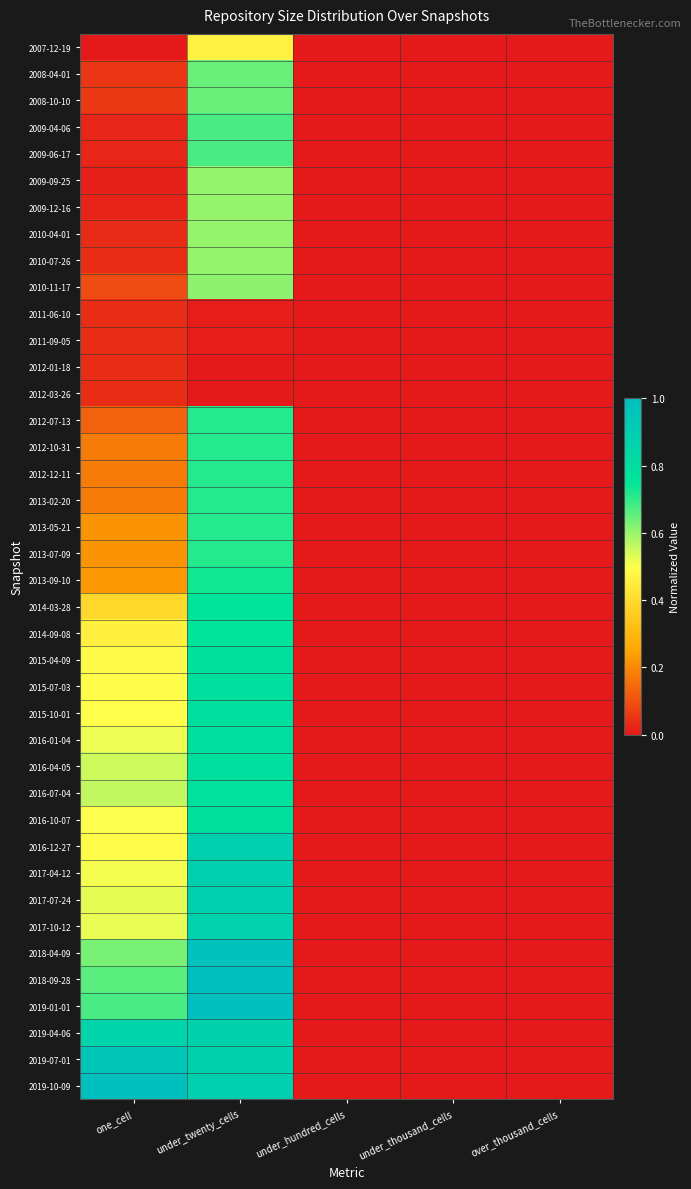

Reading left to right, what are all the values shown in this chart?

2007-12-19: one_cell=0.0	under_twenty_cells=0.5	under_hundred_cells=0.0	under_thousand_cells=0.0	over_thousand_cells=0.0
2008-04-01: one_cell=0.1	under_twenty_cells=0.6	under_hundred_cells=0.0	under_thousand_cells=0.0	over_thousand_cells=0.0
2008-10-10: one_cell=0.1	under_twenty_cells=0.6	under_hundred_cells=0.0	under_thousand_cells=0.0	over_thousand_cells=0.0
2009-04-06: one_cell=0.0	under_twenty_cells=0.7	under_hundred_cells=0.0	under_thousand_cells=0.0	over_thousand_cells=0.0
2009-06-17: one_cell=0.0	under_twenty_cells=0.7	under_hundred_cells=0.0	under_thousand_cells=0.0	over_thousand_cells=0.0
2009-09-25: one_cell=0.0	under_twenty_cells=0.6	under_hundred_cells=0.0	under_thousand_cells=0.0	over_thousand_cells=0.0
2009-12-16: one_cell=0.0	under_twenty_cells=0.6	under_hundred_cells=0.0	under_thousand_cells=0.0	over_thousand_cells=0.0
2010-04-01: one_cell=0.0	under_twenty_cells=0.6	under_hundred_cells=0.0	under_thousand_cells=0.0	over_thousand_cells=0.0
2010-07-26: one_cell=0.0	under_twenty_cells=0.6	under_hundred_cells=0.0	under_thousand_cells=0.0	over_thousand_cells=0.0
2010-11-17: one_cell=0.1	under_twenty_cells=0.6	under_hundred_cells=0.0	under_thousand_cells=0.0	over_thousand_cells=0.0
2011-06-10: one_cell=0.0	under_twenty_cells=0.0	under_hundred_cells=0.0	under_thousand_cells=0.0	over_thousand_cells=0.0
2011-09-05: one_cell=0.0	under_twenty_cells=0.0	under_hundred_cells=0.0	under_thousand_cells=0.0	over_thousand_cells=0.0
2012-01-18: one_cell=0.0	under_twenty_cells=0.0	under_hundred_cells=0.0	under_thousand_cells=0.0	over_thousand_cells=0.0
2012-03-26: one_cell=0.0	under_twenty_cells=0.0	under_hundred_cells=0.0	under_thousand_cells=0.0	over_thousand_cells=0.0
2012-07-13: one_cell=0.1	under_twenty_cells=0.7	under_hundred_cells=0.0	under_thousand_cells=0.0	over_thousand_cells=0.0
2012-10-31: one_cell=0.2	under_twenty_cells=0.7	under_hundred_cells=0.0	under_thousand_cells=0.0	over_thousand_cells=0.0
2012-12-11: one_cell=0.2	under_twenty_cells=0.7	under_hundred_cells=0.0	under_thousand_cells=0.0	over_thousand_cells=0.0
2013-02-20: one_cell=0.2	under_twenty_cells=0.7	under_hundred_cells=0.0	under_thousand_cells=0.0	over_thousand_cells=0.0
2013-05-21: one_cell=0.2	under_twenty_cells=0.7	under_hundred_cells=0.0	under_thousand_cells=0.0	over_thousand_cells=0.0
2013-07-09: one_cell=0.2	under_twenty_cells=0.7	under_hundred_cells=0.0	under_thousand_cells=0.0	over_thousand_cells=0.0
2013-09-10: one_cell=0.2	under_twenty_cells=0.7	under_hundred_cells=0.0	under_thousand_cells=0.0	over_thousand_cells=0.0
2014-03-28: one_cell=0.4	under_twenty_cells=0.8	under_hundred_cells=0.0	under_thousand_cells=0.0	over_thousand_cells=0.0
2014-09-08: one_cell=0.5	under_twenty_cells=0.8	under_hundred_cells=0.0	under_thousand_cells=0.0	over_thousand_cells=0.0
2015-04-09: one_cell=0.5	under_twenty_cells=0.8	under_hundred_cells=0.0	under_thousand_cells=0.0	over_thousand_cells=0.0
2015-07-03: one_cell=0.5	under_twenty_cells=0.8	under_hundred_cells=0.0	under_thousand_cells=0.0	over_thousand_cells=0.0
2015-10-01: one_cell=0.5	under_twenty_cells=0.8	under_hundred_cells=0.0	under_thousand_cells=0.0	over_thousand_cells=0.0
2016-01-04: one_cell=0.5	under_twenty_cells=0.8	under_hundred_cells=0.0	under_thousand_cells=0.0	over_thousand_cells=0.0
2016-04-05: one_cell=0.6	under_twenty_cells=0.8	under_hundred_cells=0.0	under_thousand_cells=0.0	over_thousand_cells=0.0
2016-07-04: one_cell=0.6	under_twenty_cells=0.8	under_hundred_cells=0.0	under_thousand_cells=0.0	over_thousand_cells=0.0
2016-10-07: one_cell=0.5	under_twenty_cells=0.8	under_hundred_cells=0.0	under_thousand_cells=0.0	over_thousand_cells=0.0
2016-12-27: one_cell=0.5	under_twenty_cells=0.9	under_hundred_cells=0.0	under_thousand_cells=0.0	over_thousand_cells=0.0
2017-04-12: one_cell=0.5	under_twenty_cells=0.9	under_hundred_cells=0.0	under_thousand_cells=0.0	over_thousand_cells=0.0
2017-07-24: one_cell=0.5	under_twenty_cells=0.9	under_hundred_cells=0.0	under_thousand_cells=0.0	over_thousand_cells=0.0
2017-10-12: one_cell=0.5	under_twenty_cells=0.9	under_hundred_cells=0.0	under_thousand_cells=0.0	over_thousand_cells=0.0
2018-04-09: one_cell=0.6	under_twenty_cells=1.0	under_hundred_cells=0.0	under_thousand_cells=0.0	over_thousand_cells=0.0
2018-09-28: one_cell=0.7	under_twenty_cells=1.0	under_hundred_cells=0.0	under_thousand_cells=0.0	over_thousand_cells=0.0
2019-01-01: one_cell=0.7	under_twenty_cells=1.0	under_hundred_cells=0.0	under_thousand_cells=0.0	over_thousand_cells=0.0
2019-04-06: one_cell=0.9	under_twenty_cells=0.9	under_hundred_cells=0.0	under_thousand_cells=0.0	over_thousand_cells=0.0
2019-07-01: one_cell=0.9	under_twenty_cells=0.9	under_hundred_cells=0.0	under_thousand_cells=0.0	over_thousand_cells=0.0
2019-10-09: one_cell=1.0	under_twenty_cells=0.9	under_hundred_cells=0.0	under_thousand_cells=0.0	over_thousand_cells=0.0